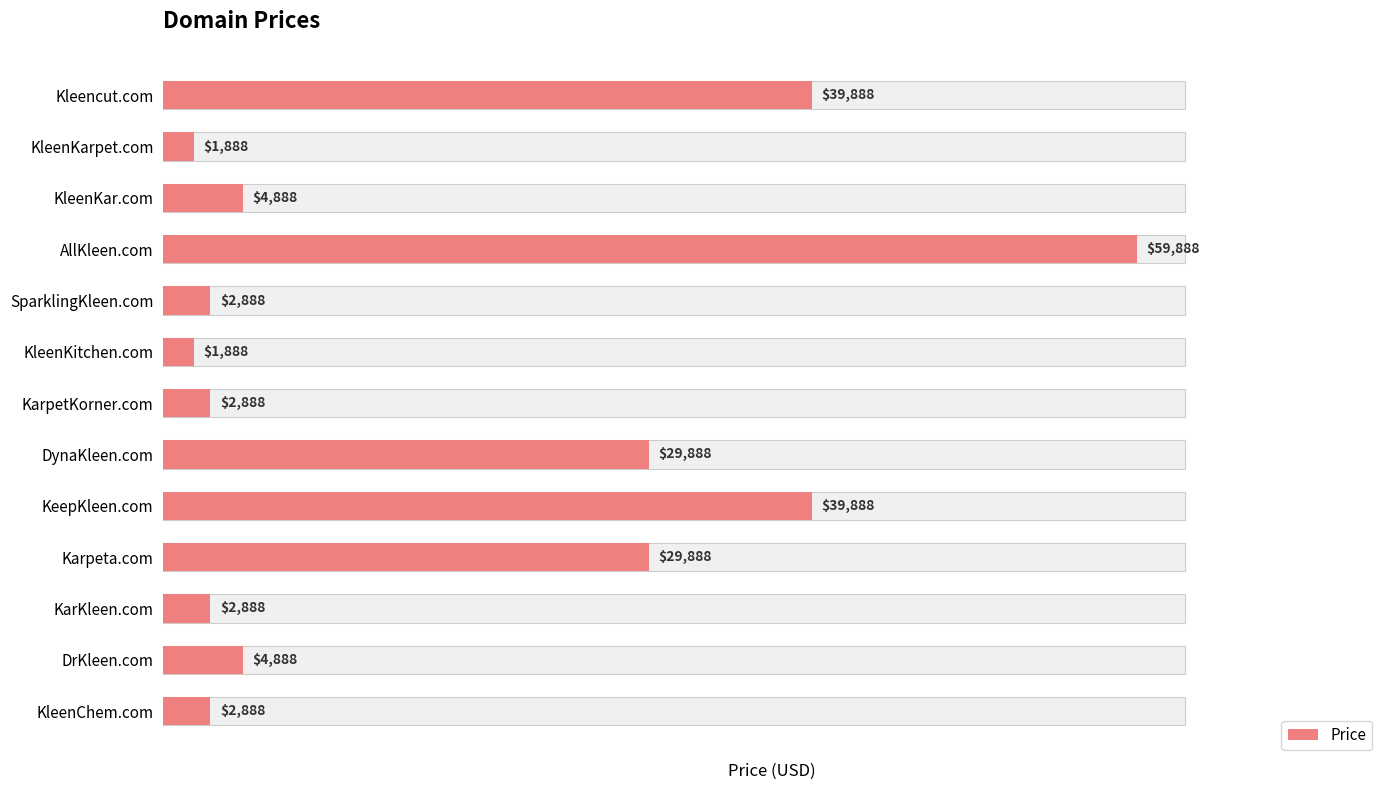

What is the ratio of the value at 2 to the value at 9?

0.2